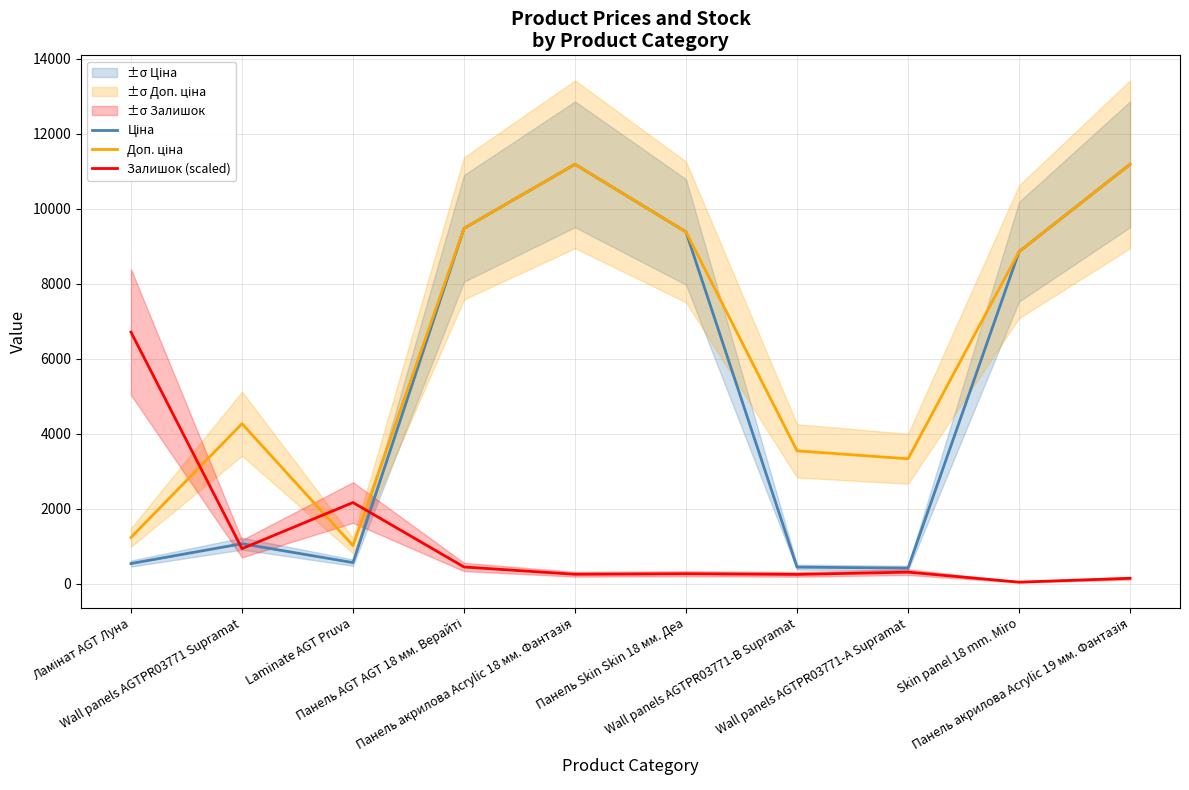

How many intersections are there between Ціна and Залишок (scaled)?

3